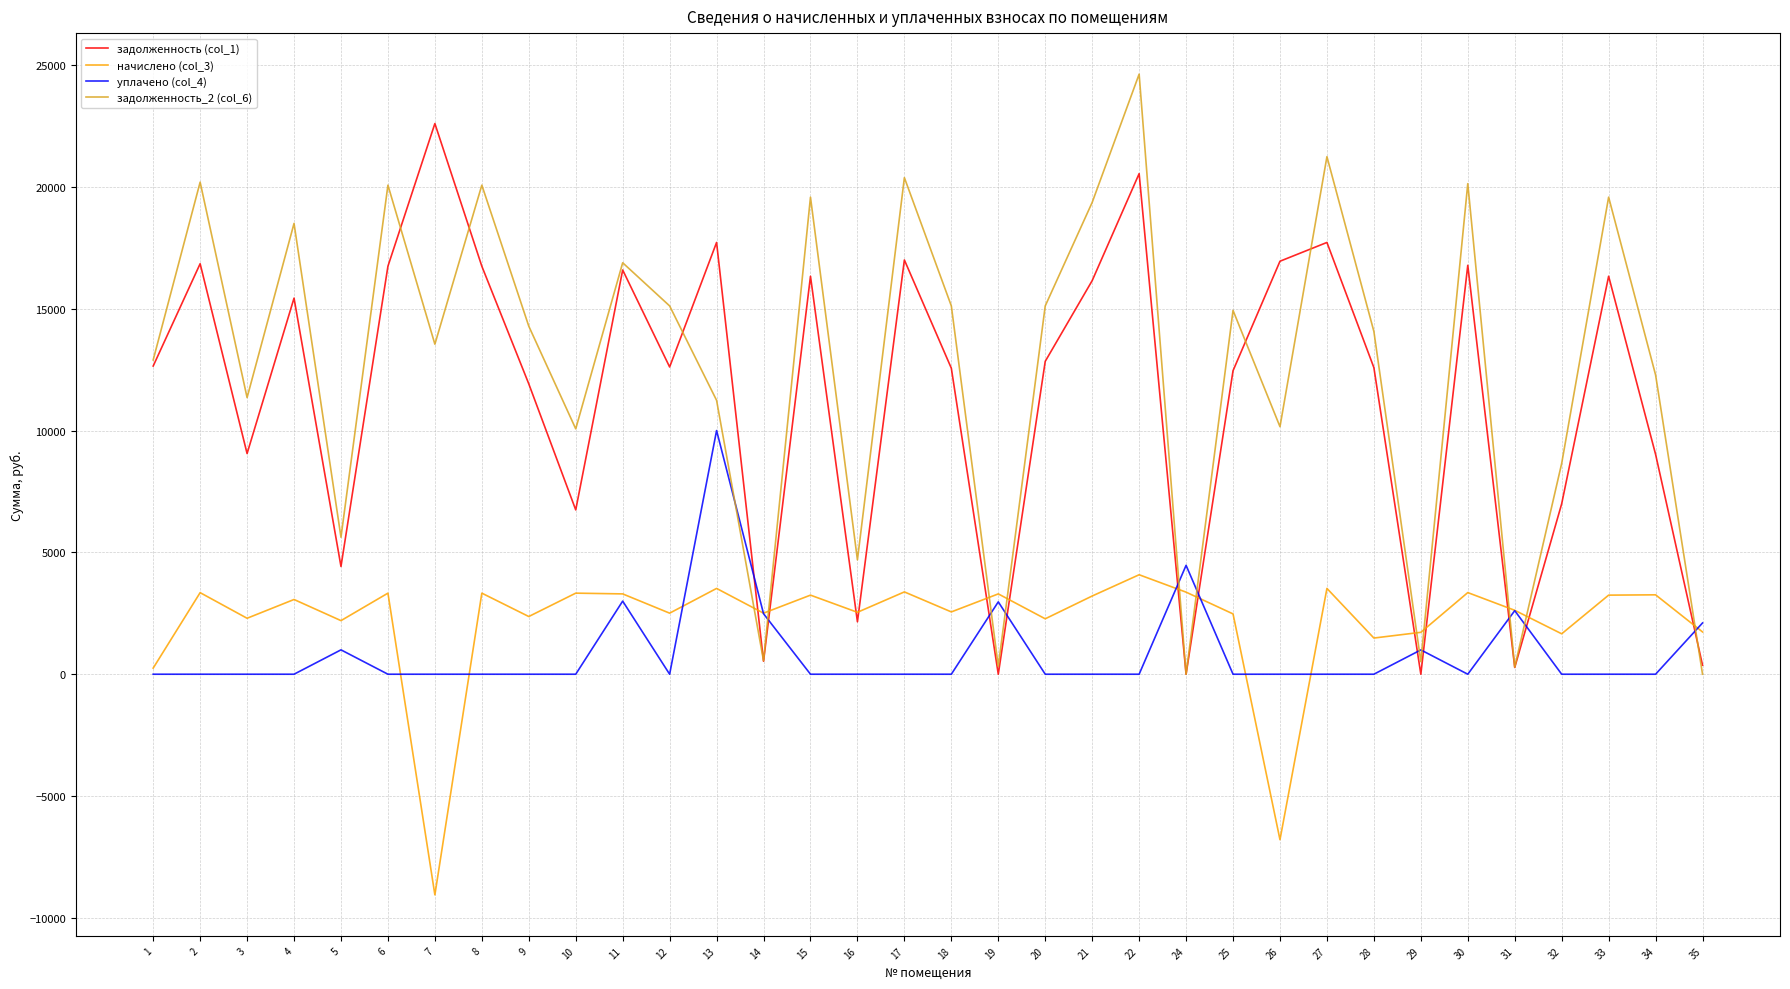

Which category has the highest value across all series?

22